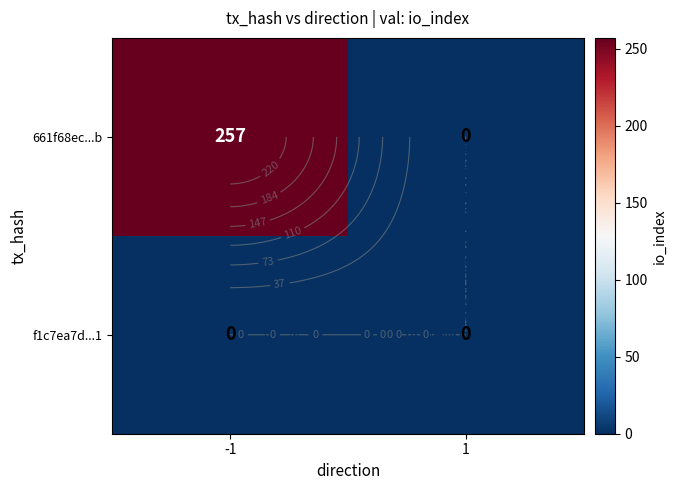

Rank the categories by f1c7ea7d...1 value from lowest to highest.

-1, 1